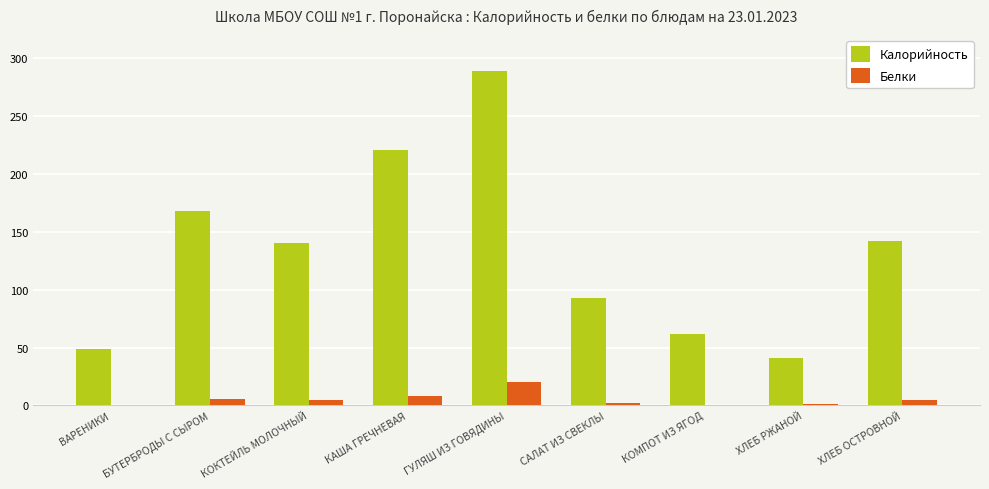

How many distinct data groups are displayed?

2